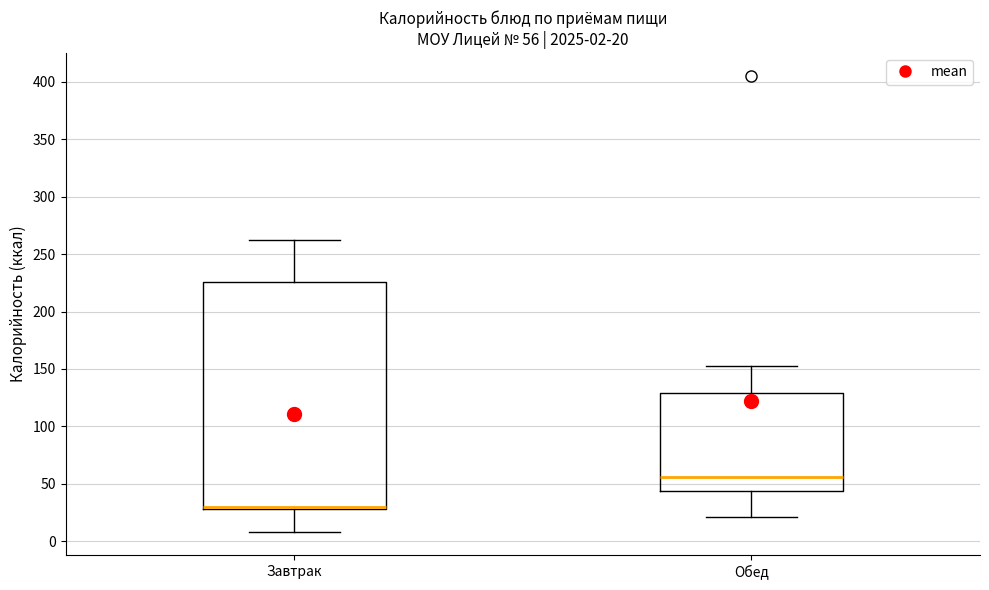

Which box's median line is the highest?

Обед